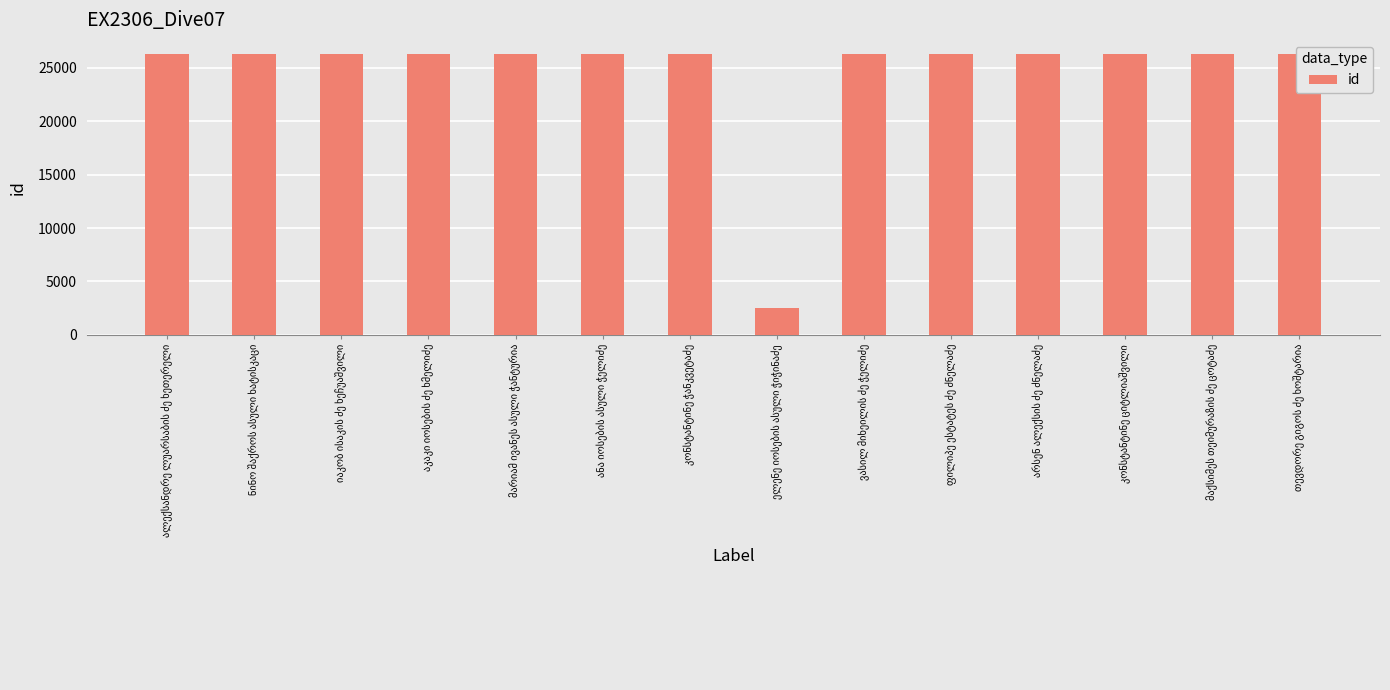

What is the value of the 14th bar from the left?

26293